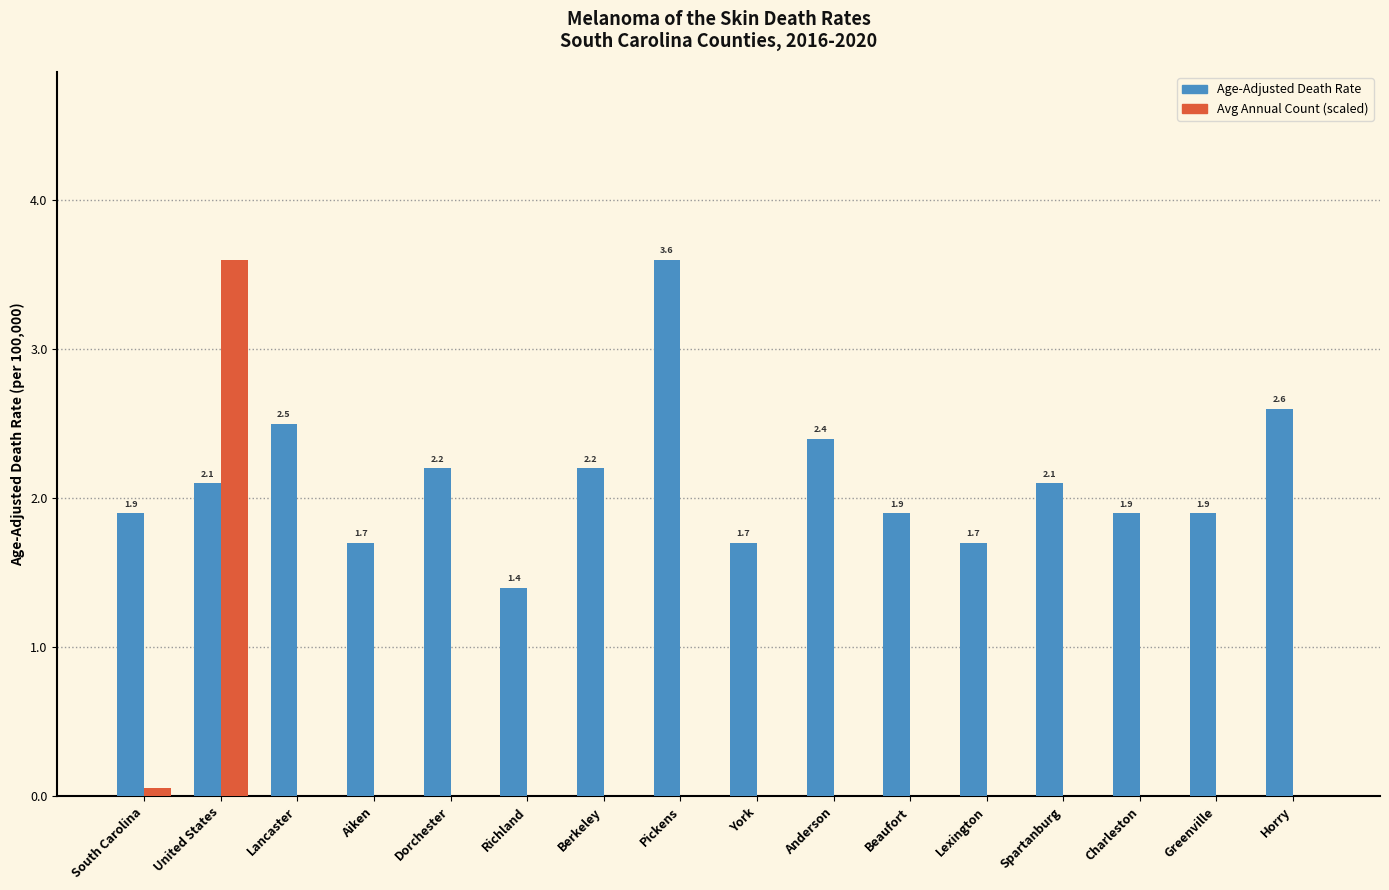

Where is Avg Annual Count (scaled) nearest to the value 1?

South Carolina